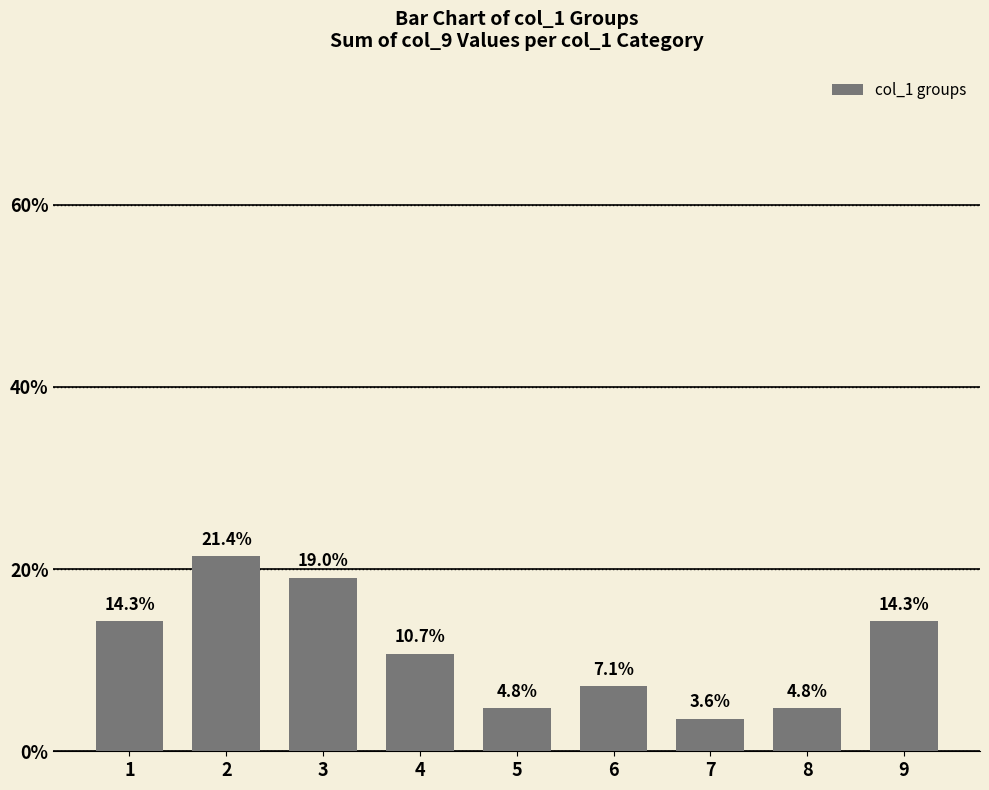

Reading right to left, extract all data points from this chart.

9=14.3	8=4.8	7=3.6	6=7.1	5=4.8	4=10.7	3=19.0	2=21.4	1=14.3